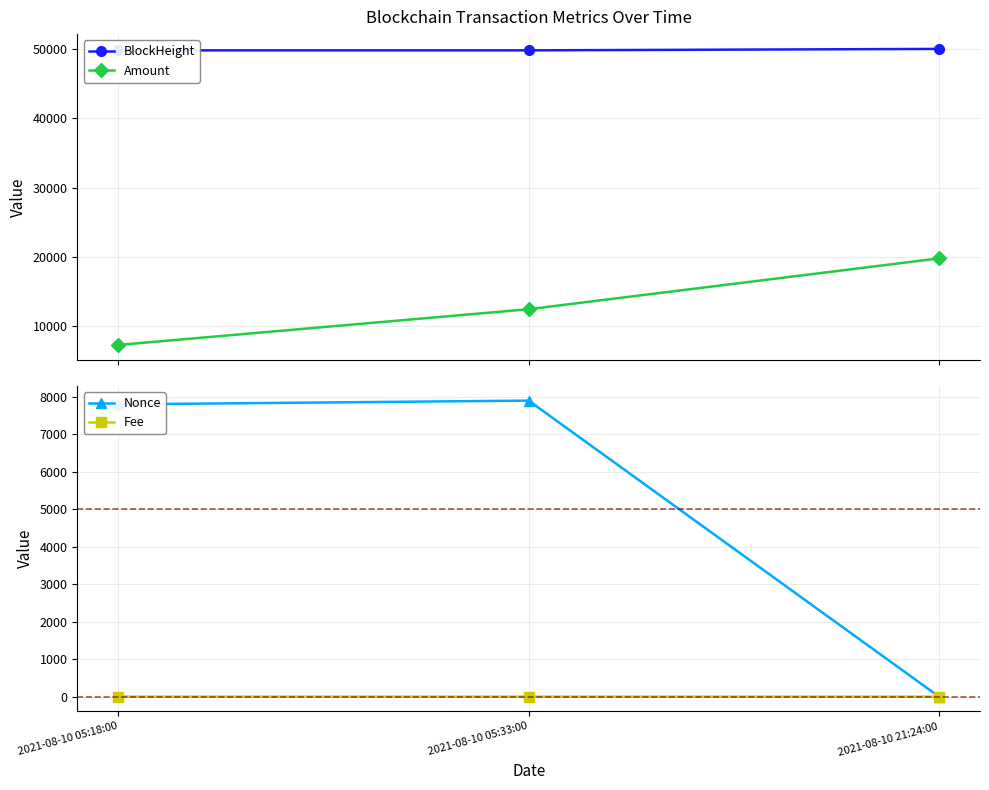

What is the label of the 2nd point from the left?

2021-08-10 05:33:00